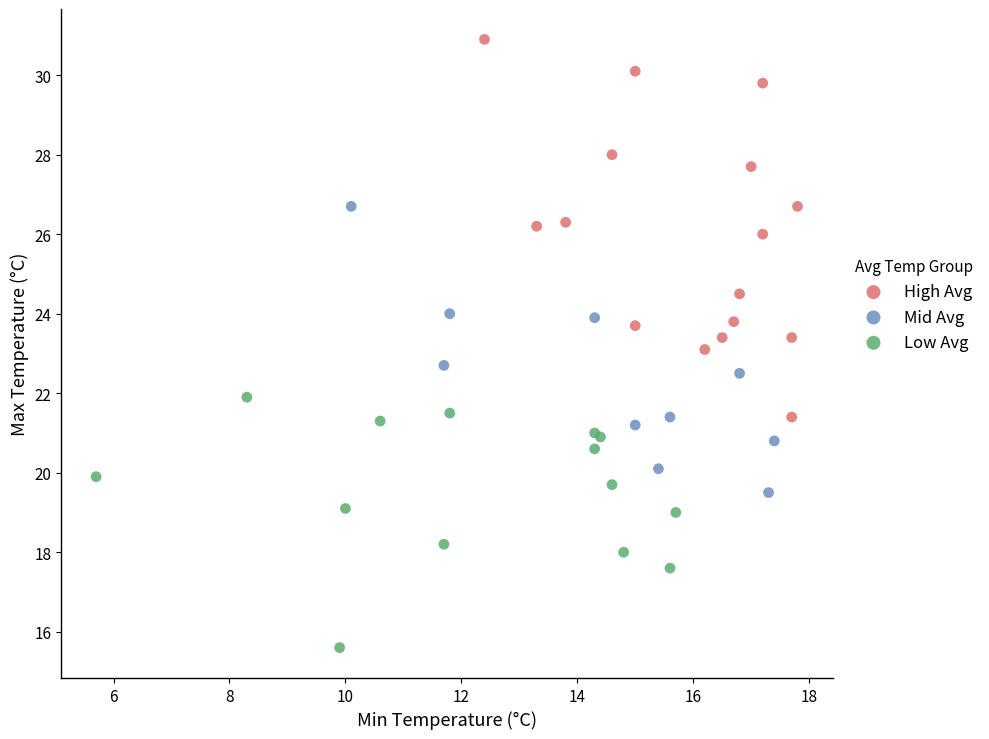

What are all the series names shown in the legend?

High Avg, Mid Avg, Low Avg